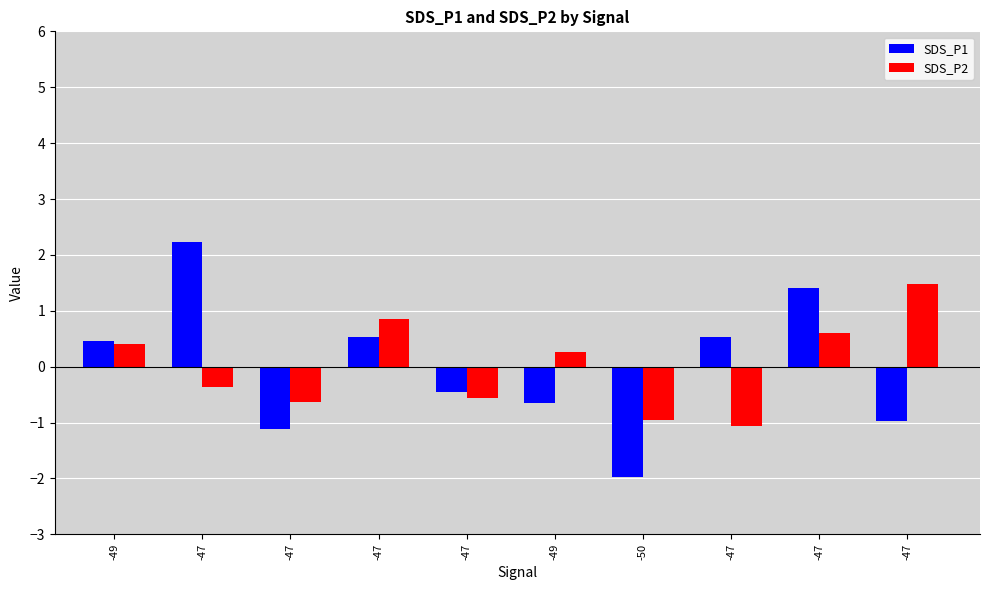

At how many categories does at least one series exceed 2?

1